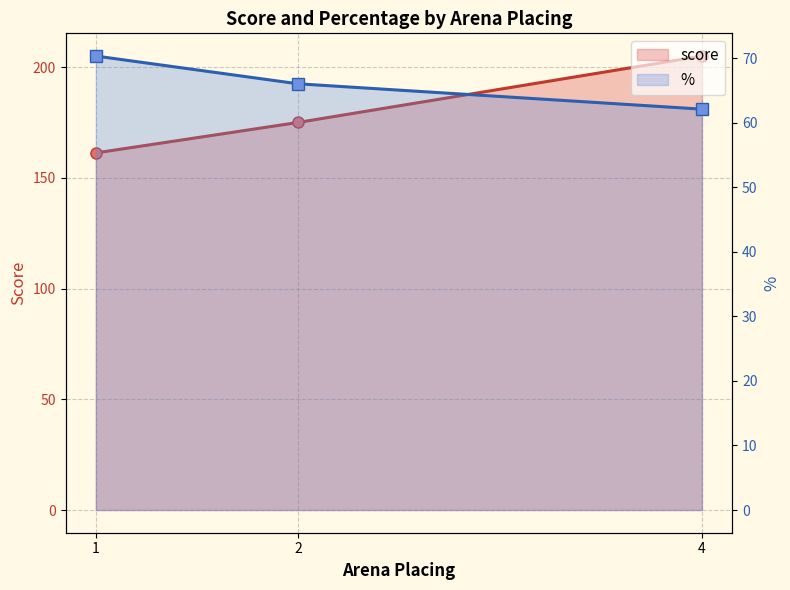

Reading left to right, list all the values displayed in this chart.

score: 161.2	175.0	205.0
%: 70.3	66.0	62.1